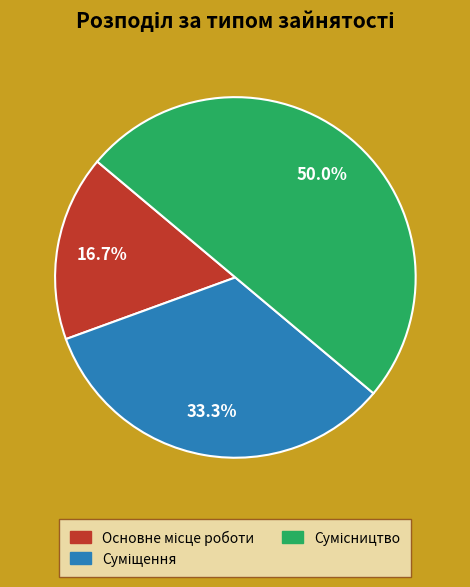

To the nearest percent, what is the average slice percentage?

33%